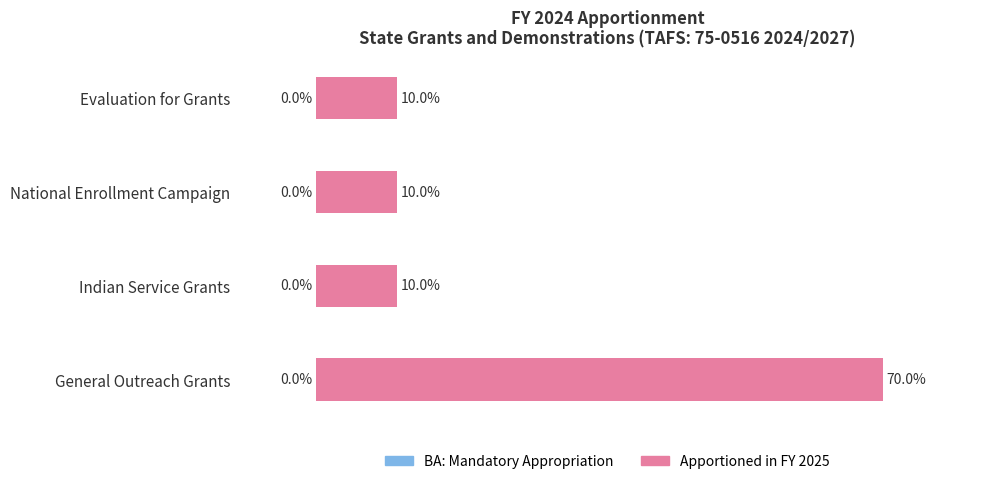

Between Indian Service Grants and General Outreach Grants, which is larger?

General Outreach Grants